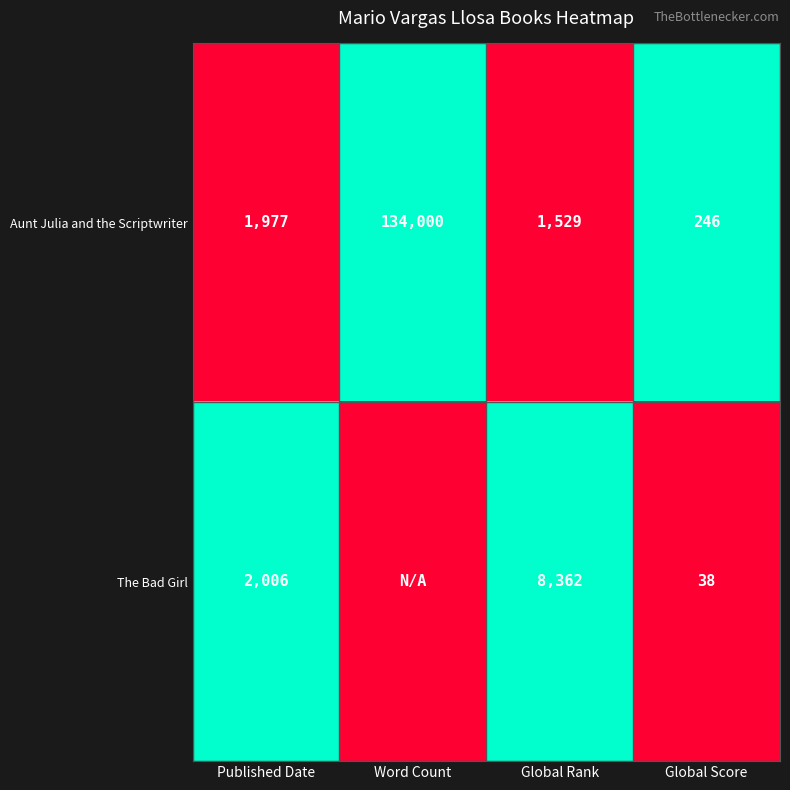

Between Published Date and Global Rank, which series saw the biggest shift?

The Bad Girl